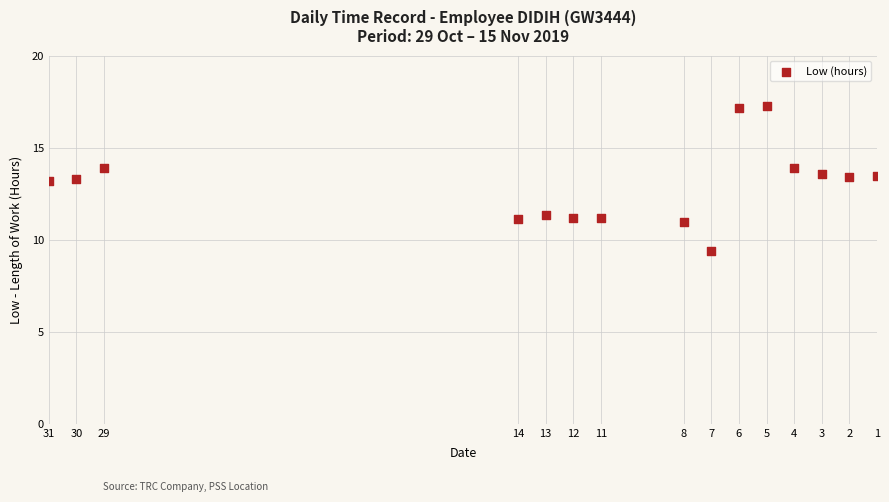

What is the range of Y values (max minus min)?

7.9